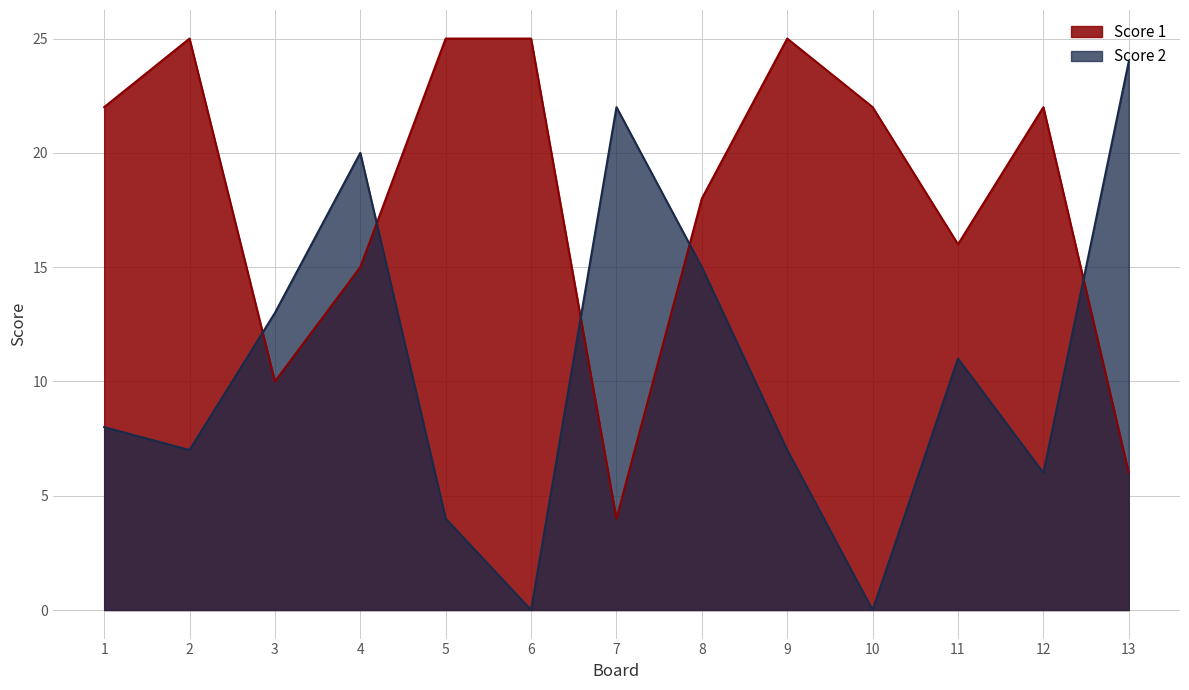

At which category does the chart reach its minimum across all series?

6